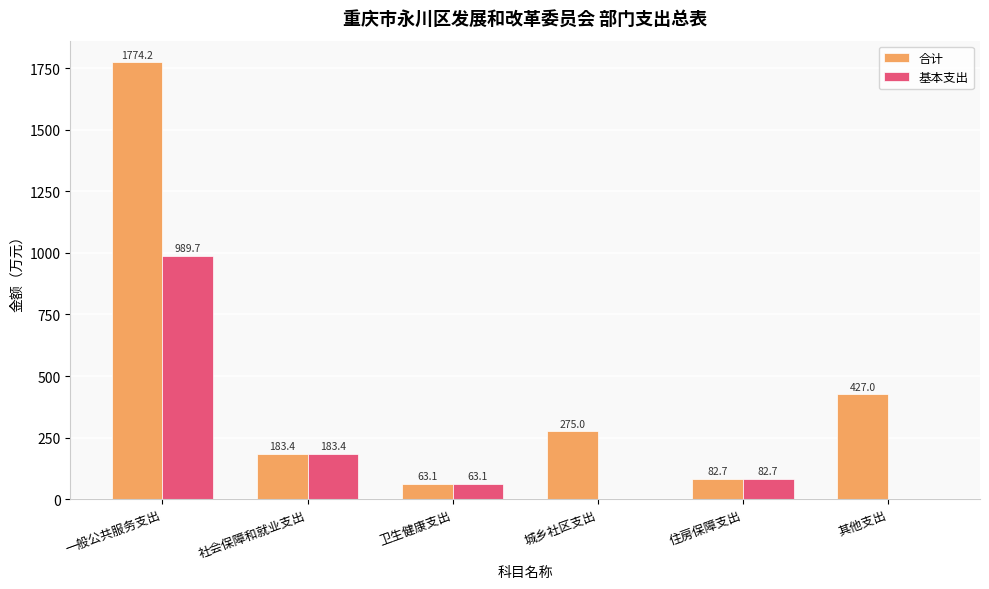

At which label does 合计 first exceed 275?

一般公共服务支出